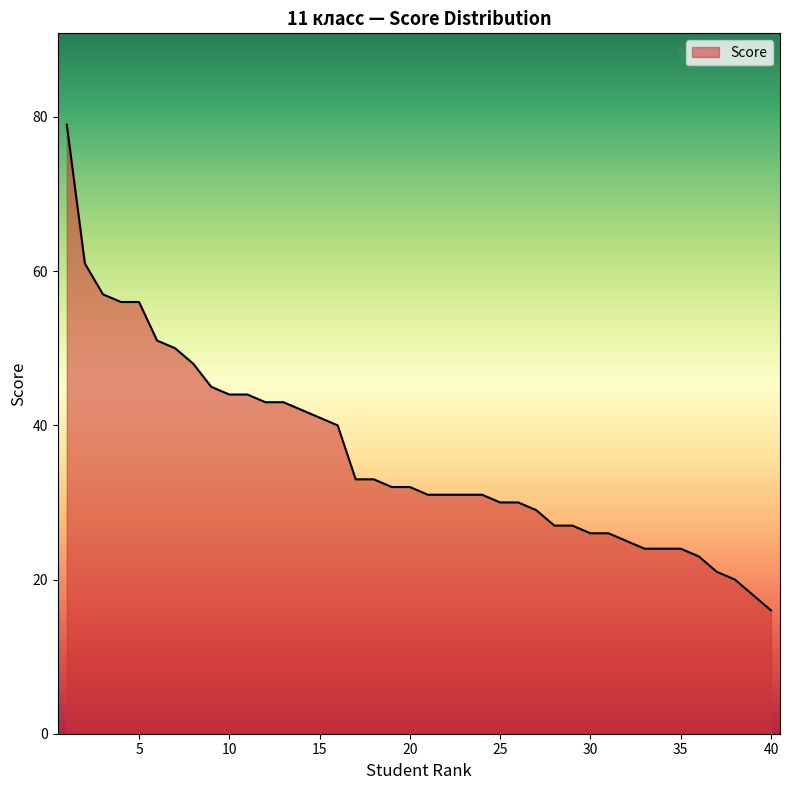

What is the maximum value shown in the chart?

79